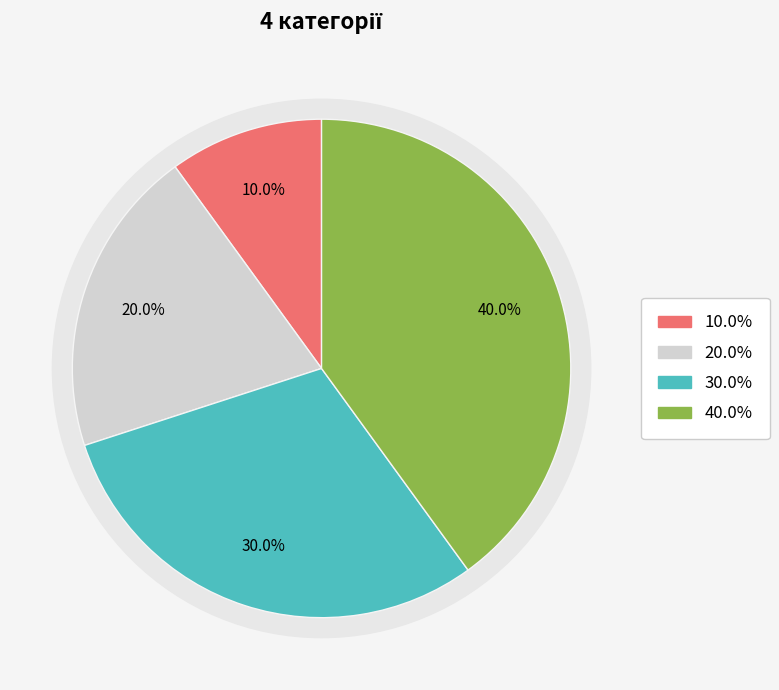

Is there a majority slice in this chart?

No